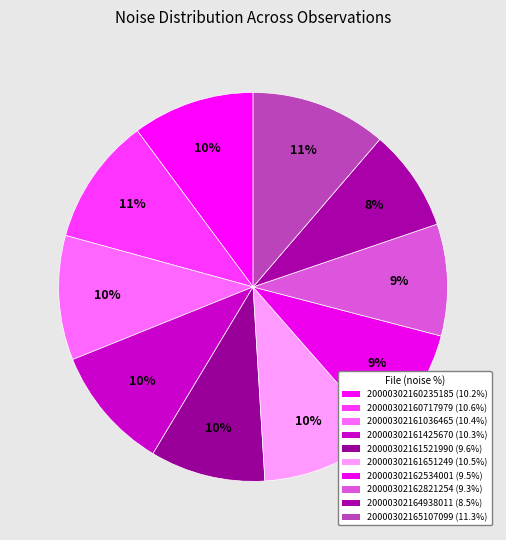

How many slices are in this pie chart?

10